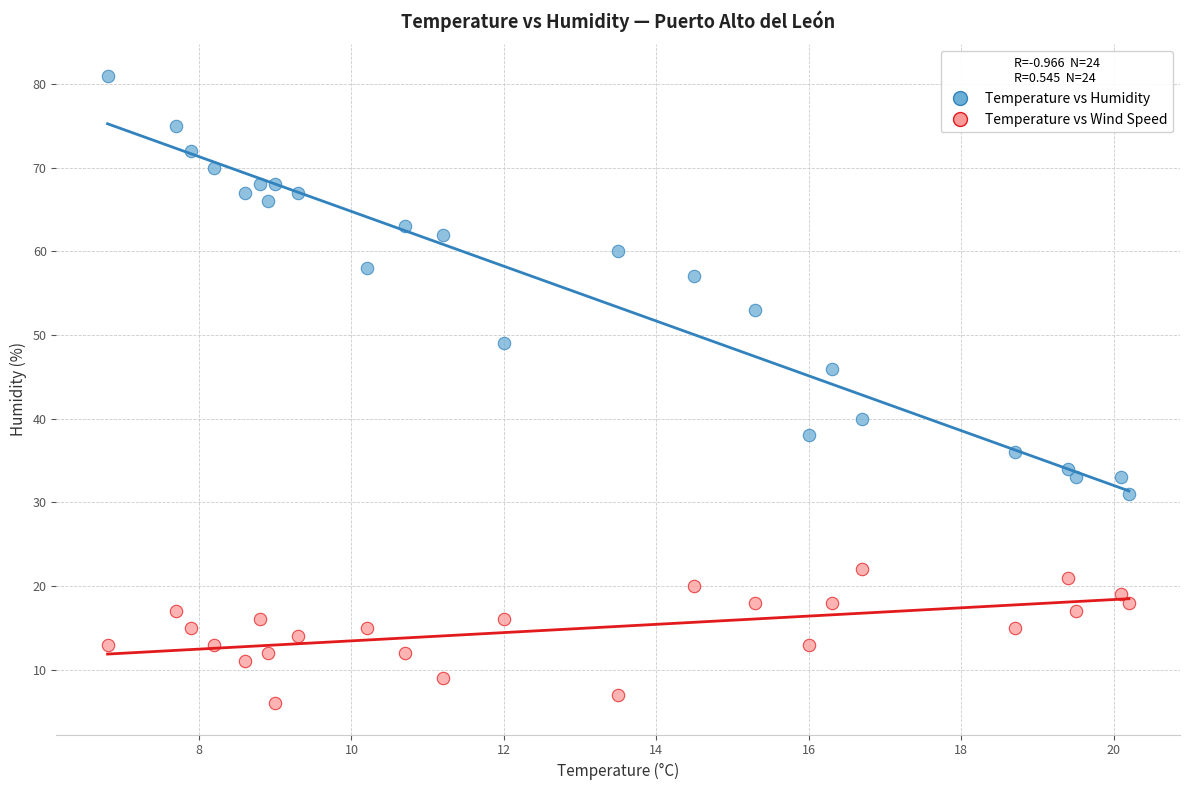

Which series reaches the maximum Y coordinate?

Temperature vs Humidity